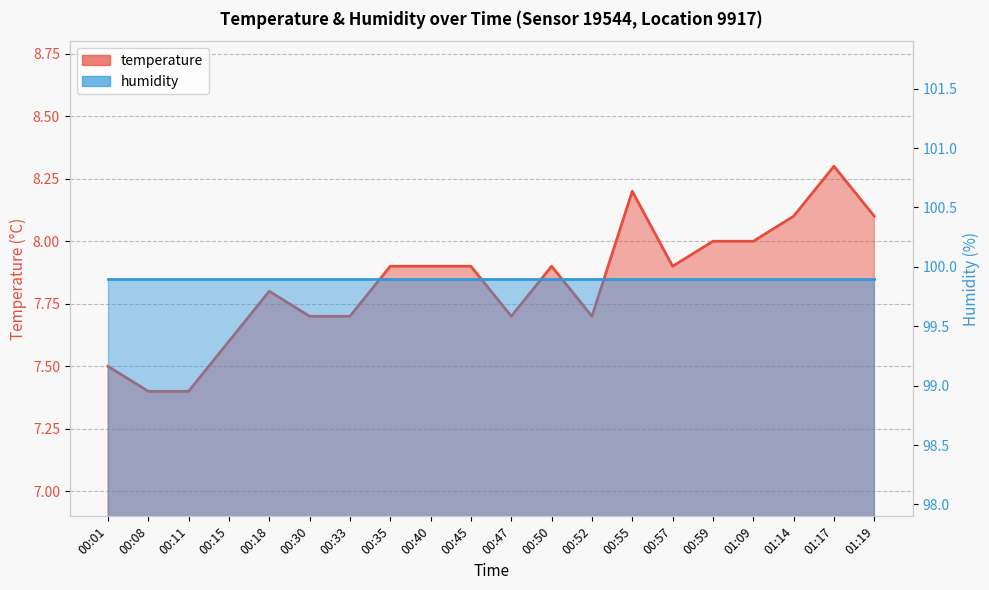

What is the difference between the maximum and minimum values?

0.9